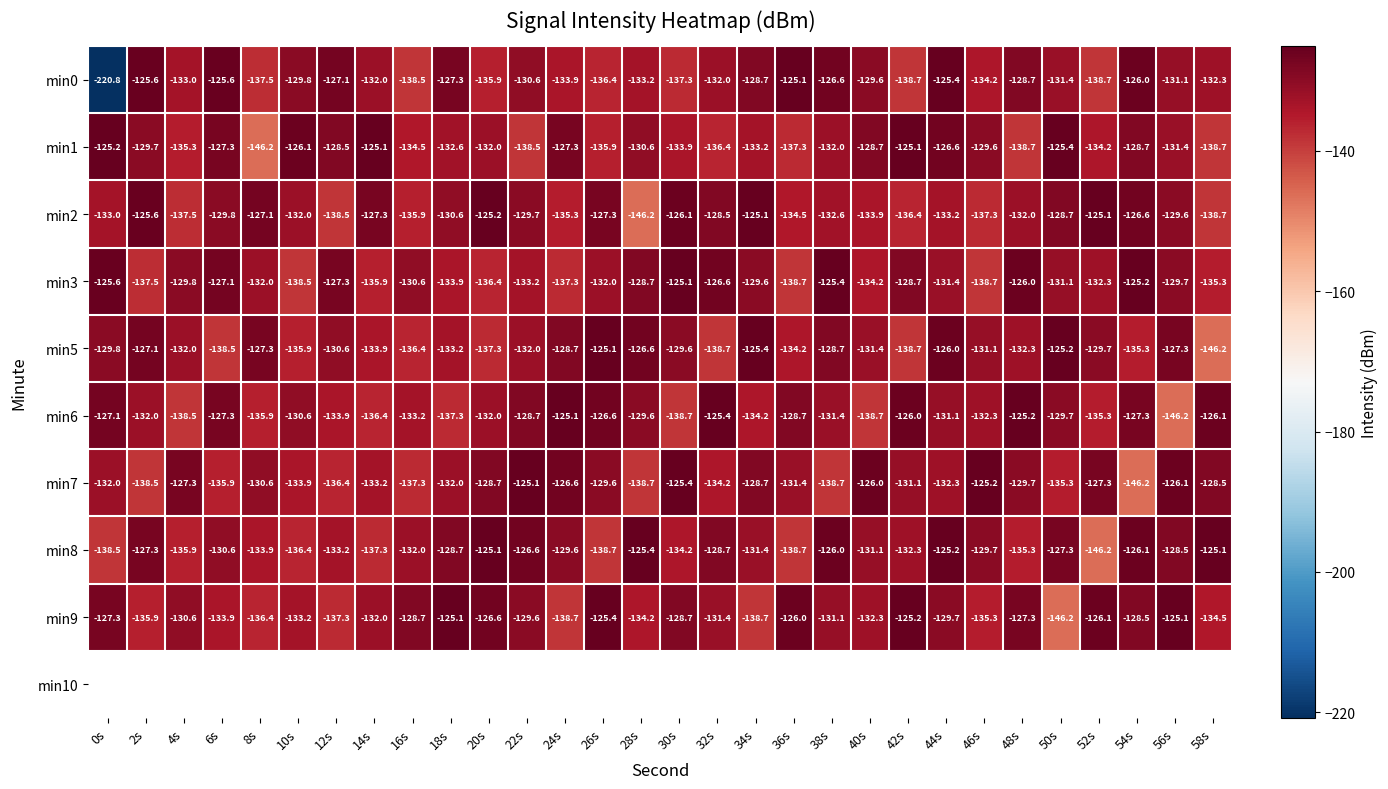

True or false: min2 has a value of -146.2 at 28s.

True